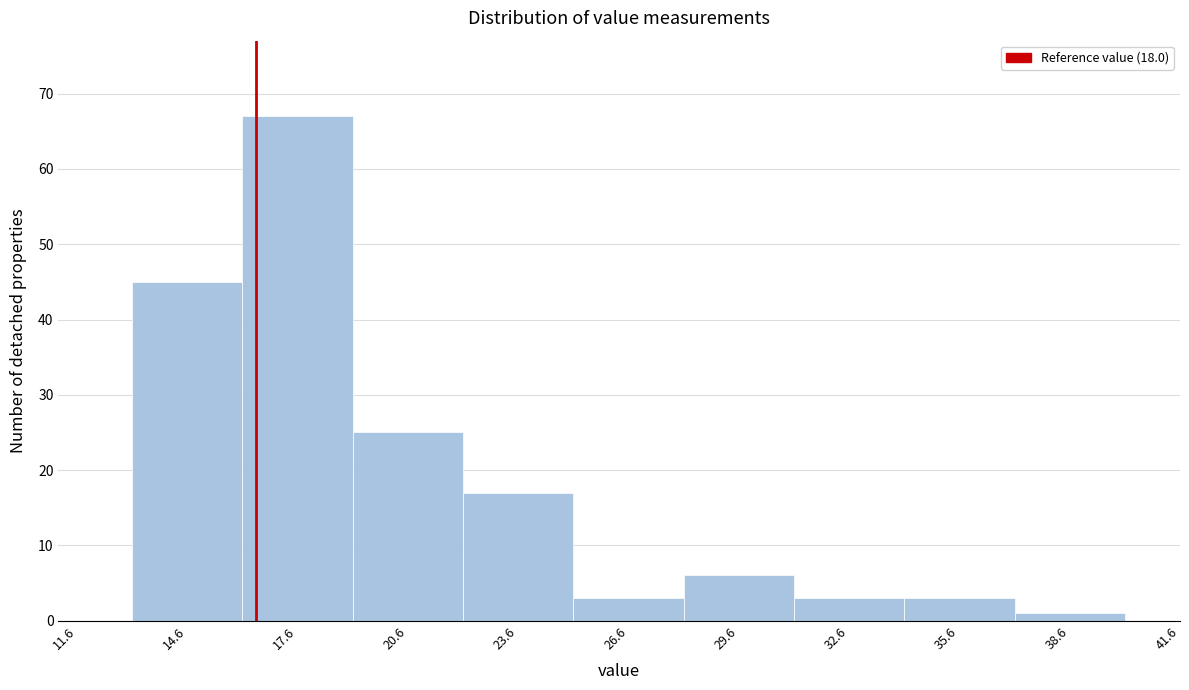

Reading right to left, transcribe all the data shown in this chart.

41.6=0	38.6=1	35.6=3	32.6=3	29.6=6	26.6=3	23.6=17	20.6=25	17.6=67	14.6=45	11.6=0